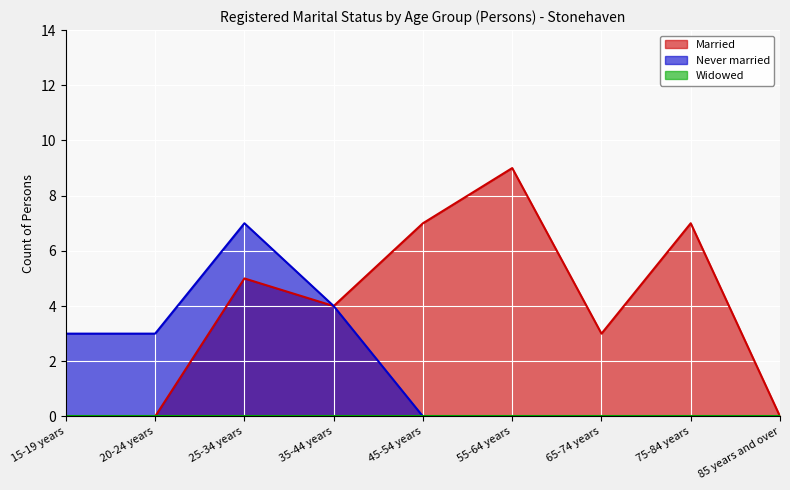

Reading left to right, what are all the values shown in this chart?

Married: 0	0	5	4	7	9	3	7	0
Never married: 3	3	7	4	0	0	0	0	0